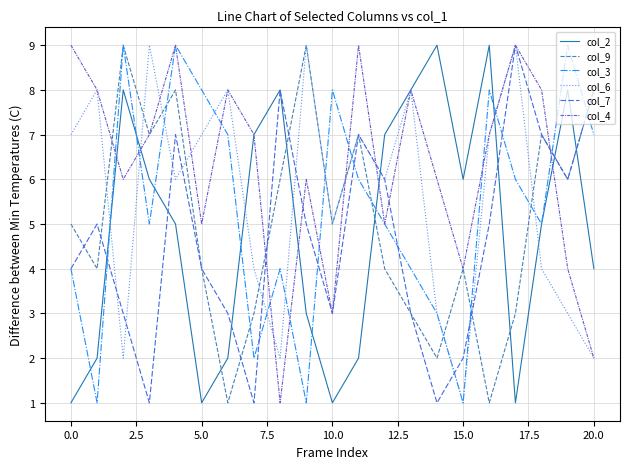

What is the greatest value displayed?

9